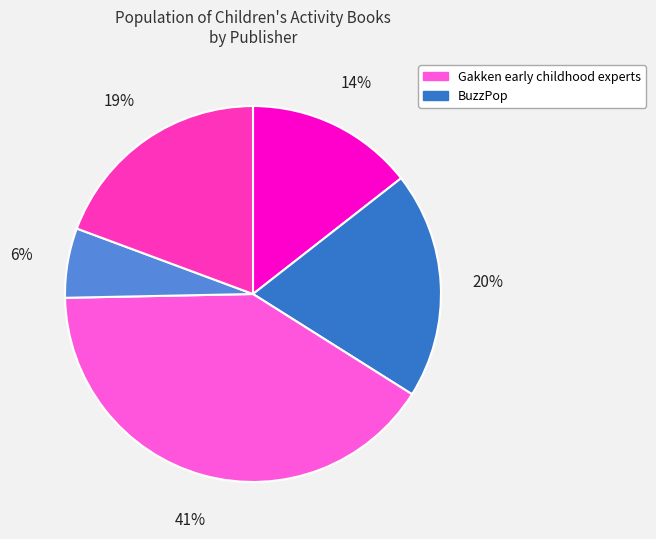

To the nearest percent, what is the difference between the largest and smallest slice percentages?

35%